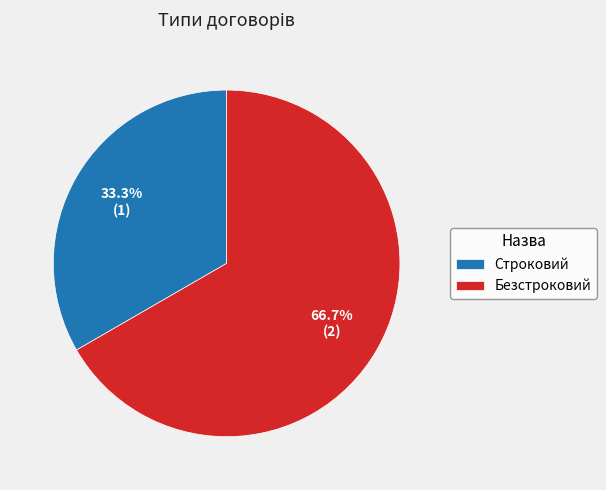

Count the number of slices in the pie.

2